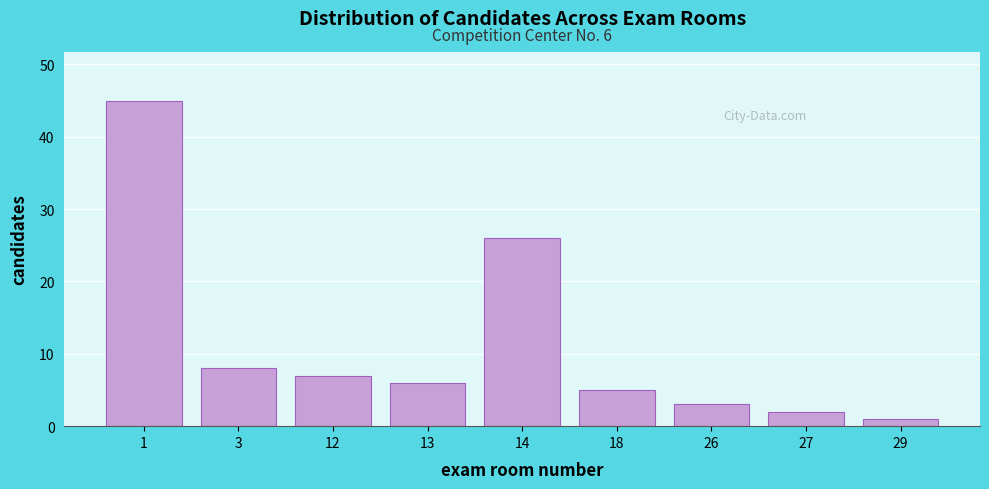

Reading left to right, what are all the values shown in this chart?

1=45	3=8	12=7	13=6	14=26	18=5	26=3	27=2	29=1